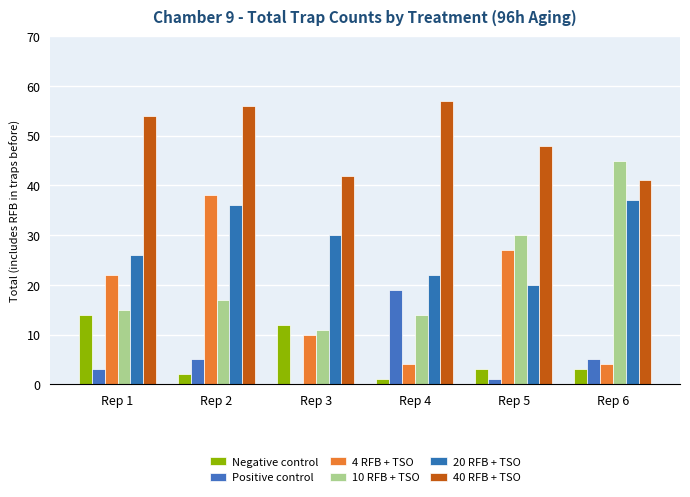

True or false: 4 RFB + TSO has a value of 38 at Rep 2.

True